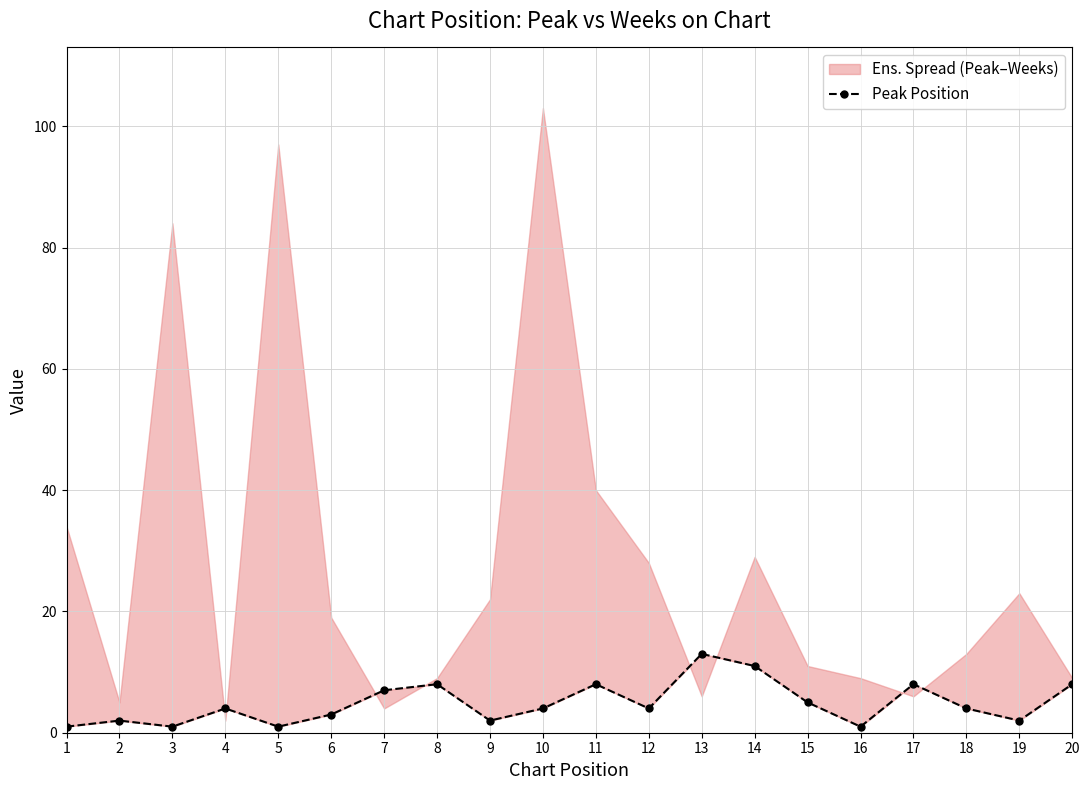

List the labels in order of value, largest first.

13, 14, 8, 11, 17, 20, 7, 15, 4, 10, 12, 18, 6, 2, 9, 19, 1, 3, 5, 16